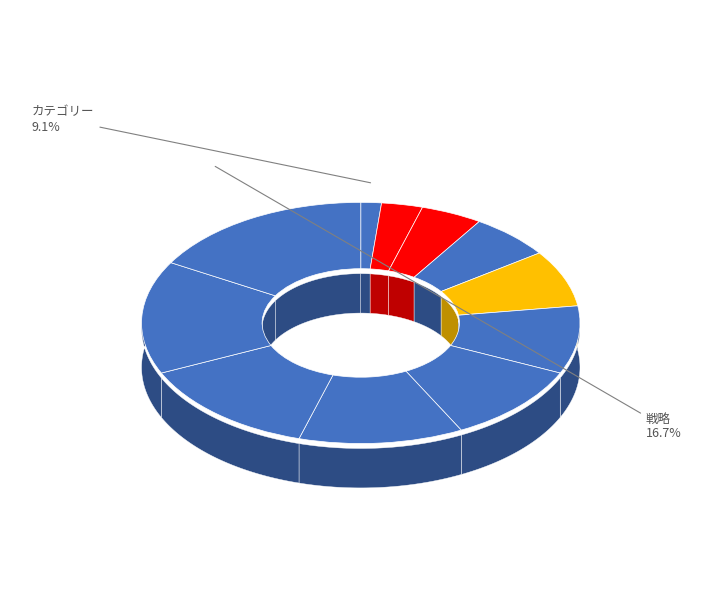

Is the sum of 戦略(3) and 戦略(2) greater than half?

No